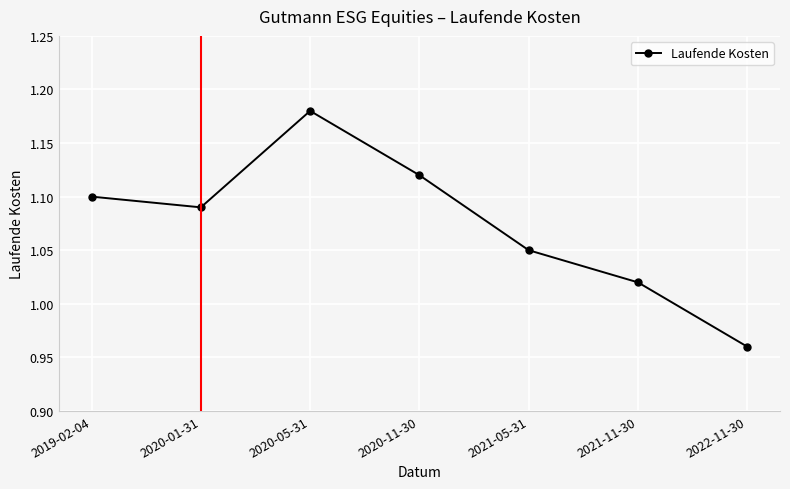

At which category does the chart reach its minimum across all series?

2022-11-30